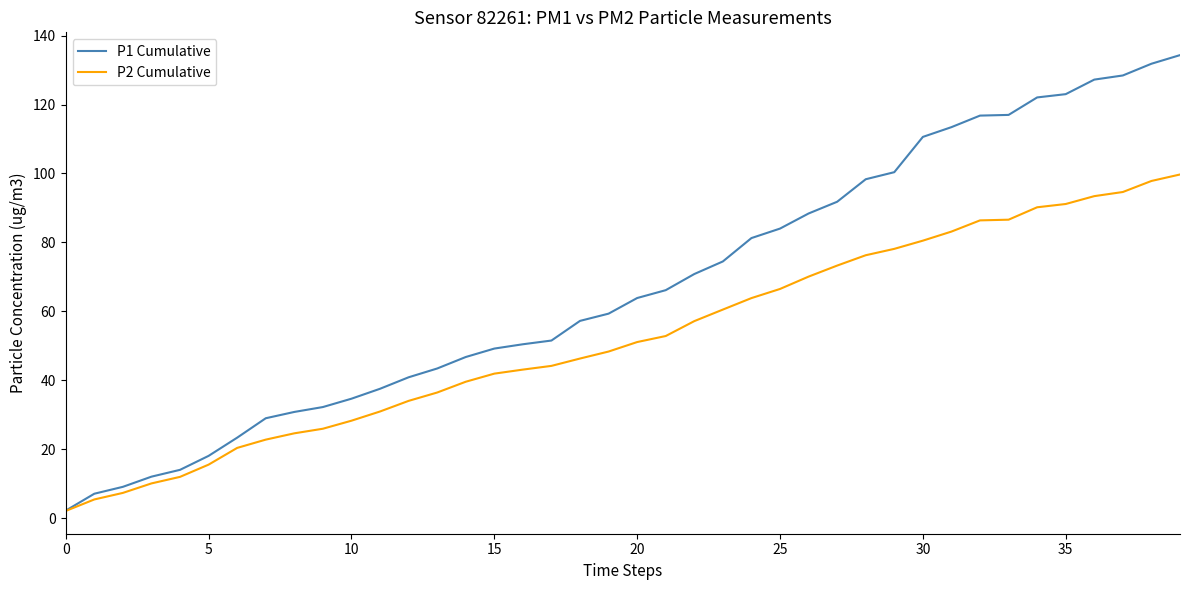

Which series has the largest total across all categories?

P1 Cumulative